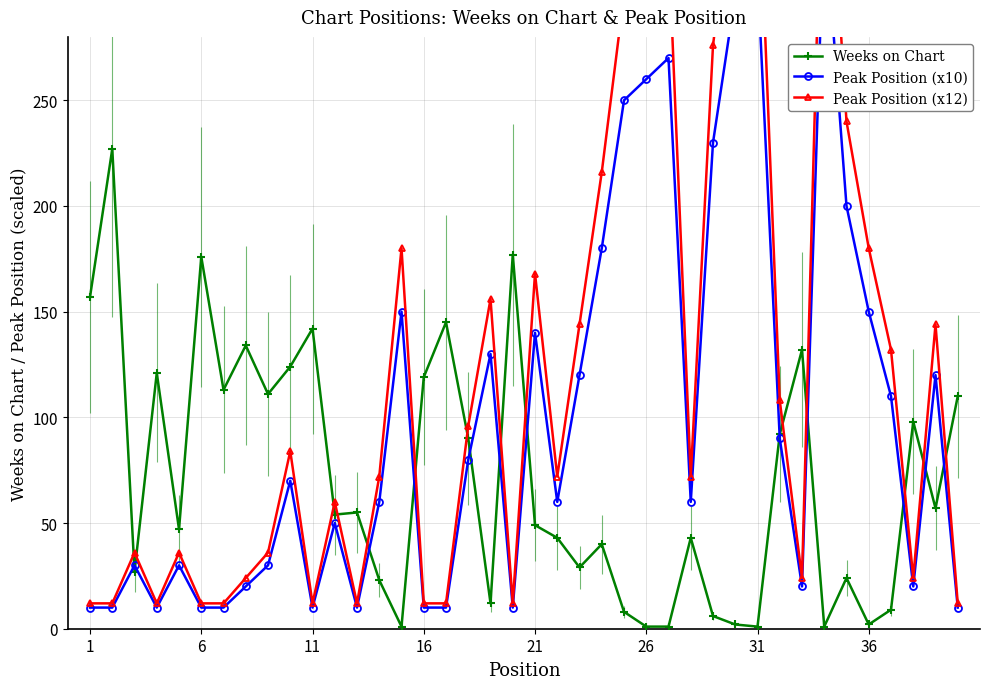

What is the highest value of the Peak Position (x12) series?

408